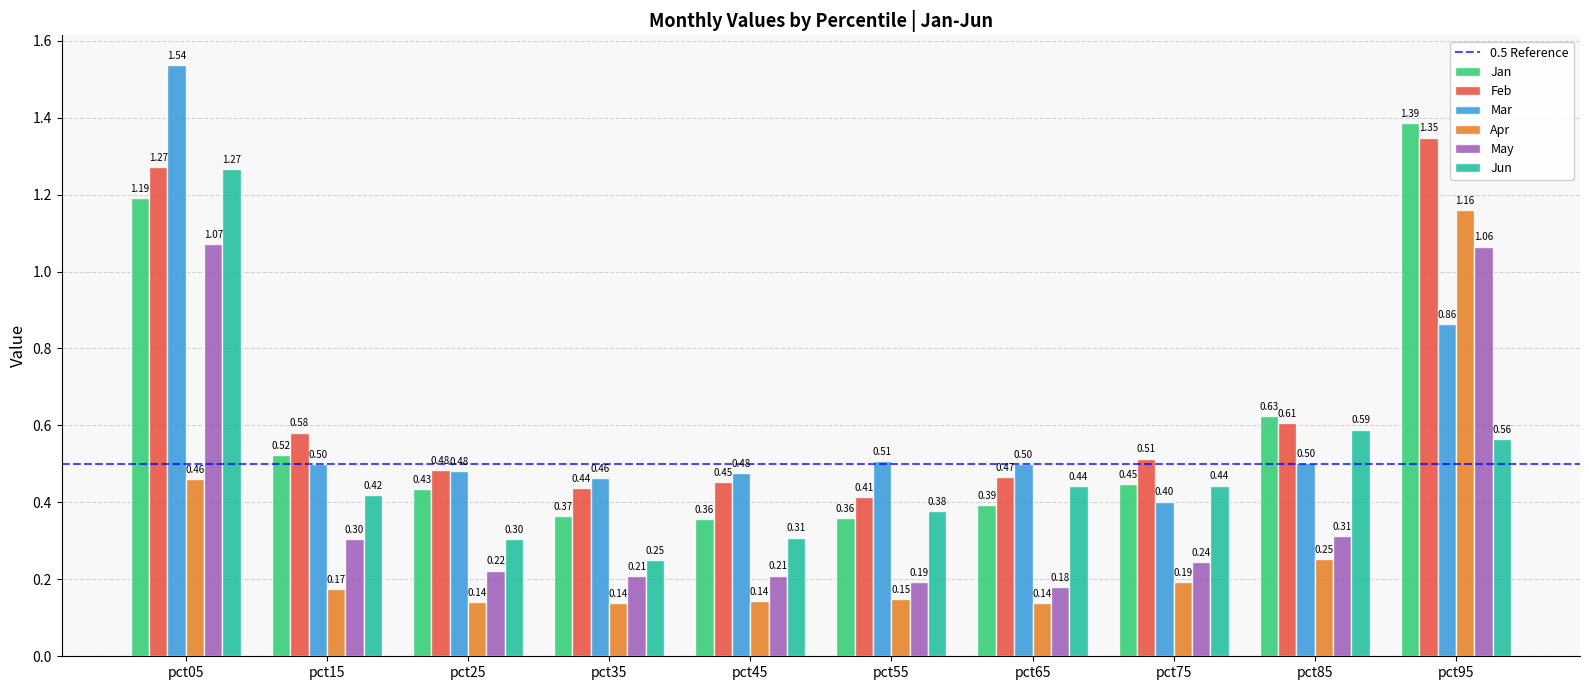

How many distinct data groups are displayed?

6